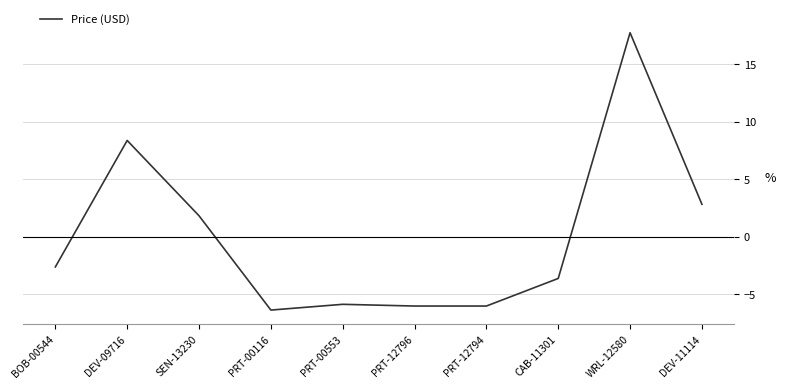

At which category does the data reach its first local peak?

DEV-09716